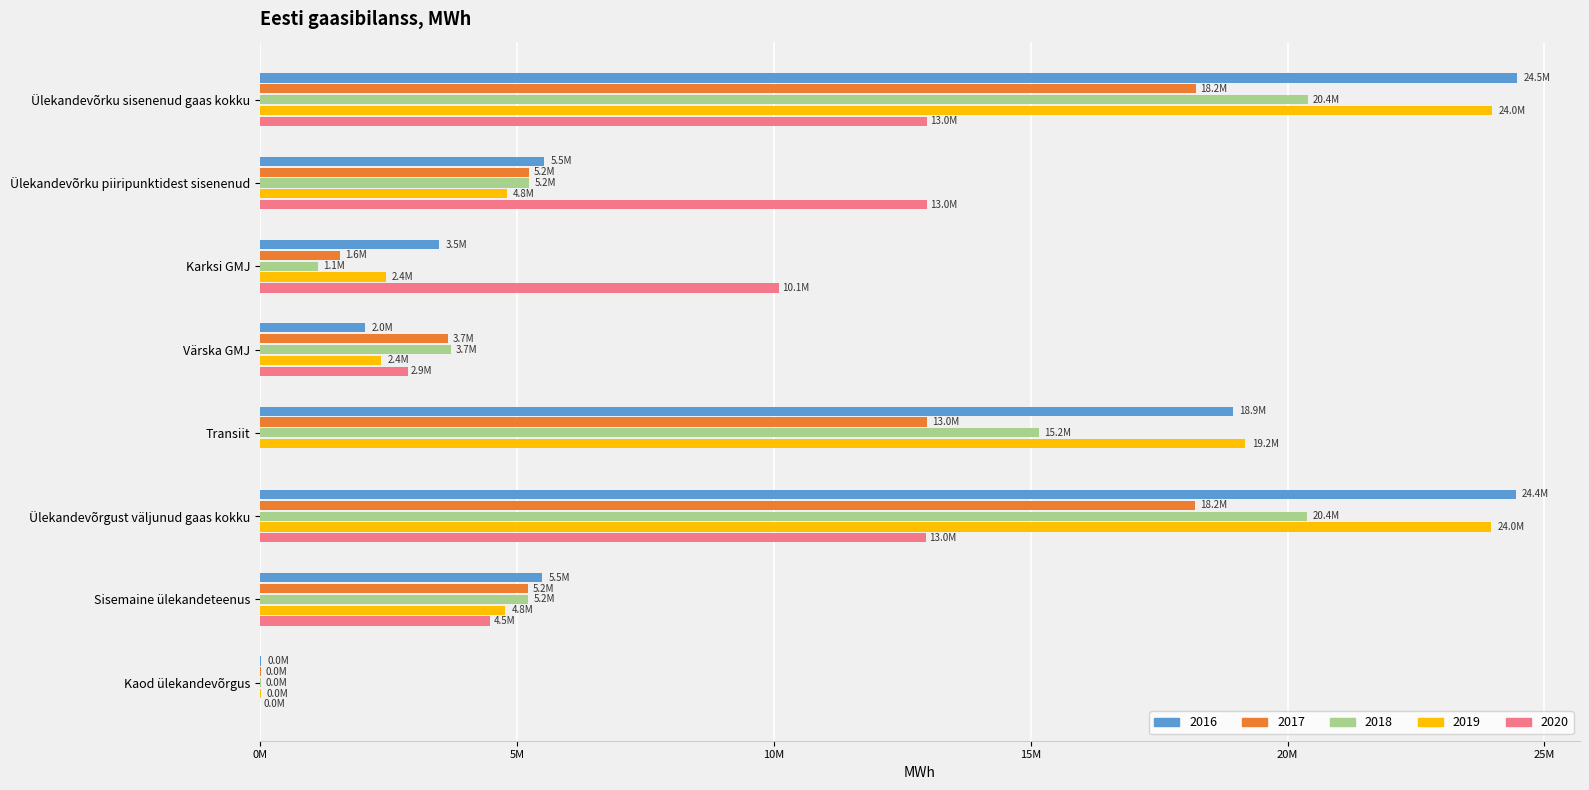

Rank the categories by 2017 value from lowest to highest.

Kaod ülekandevõrgus, Karksi GMJ, Värska GMJ, Sisemaine ülekandeteenus, Ülekandevõrku piiripunktidest sisenenud, Transiit, Ülekandevõrgust väljunud gaas kokku, Ülekandevõrku sisenenud gaas kokku